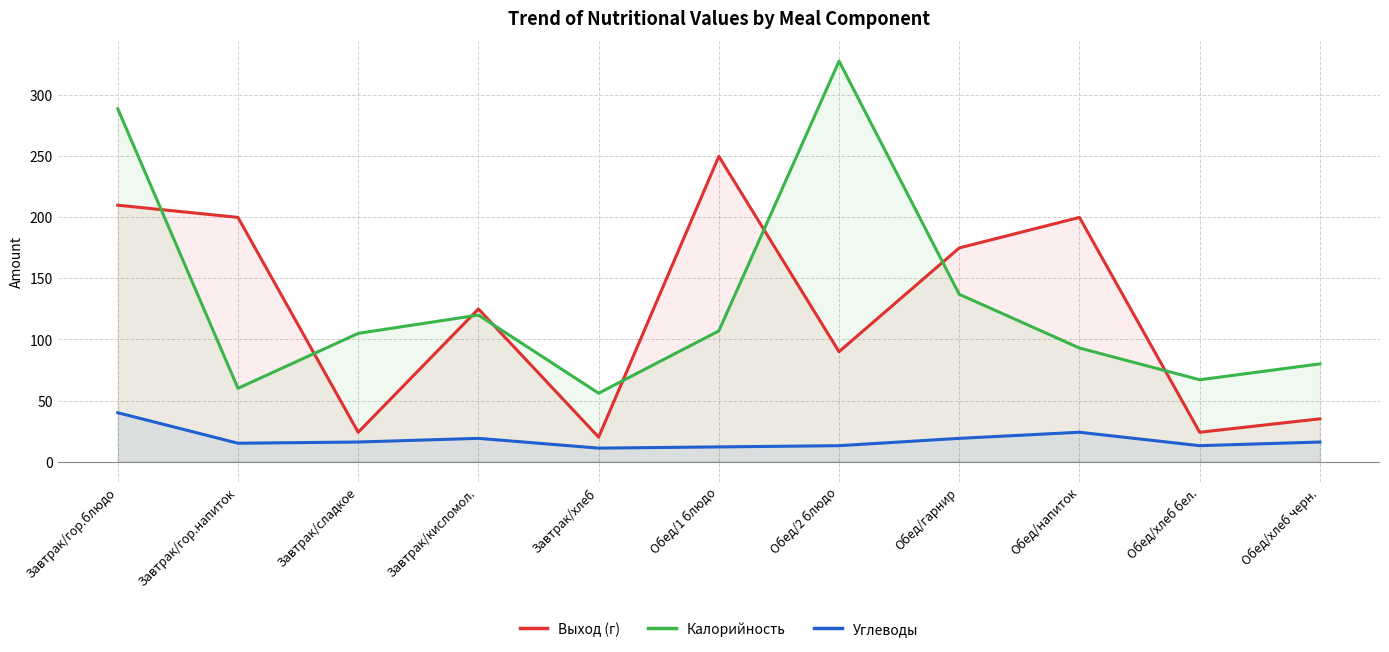

What position from the right is Обед/напиток?

3